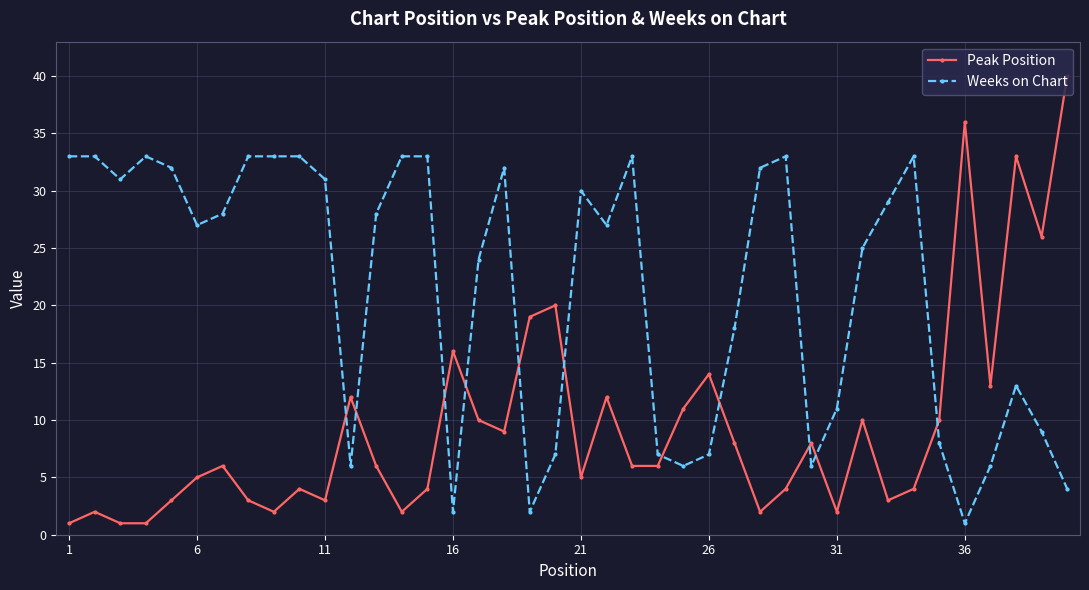

What is the difference between the maximum and minimum values in the Weeks on Chart series?

32